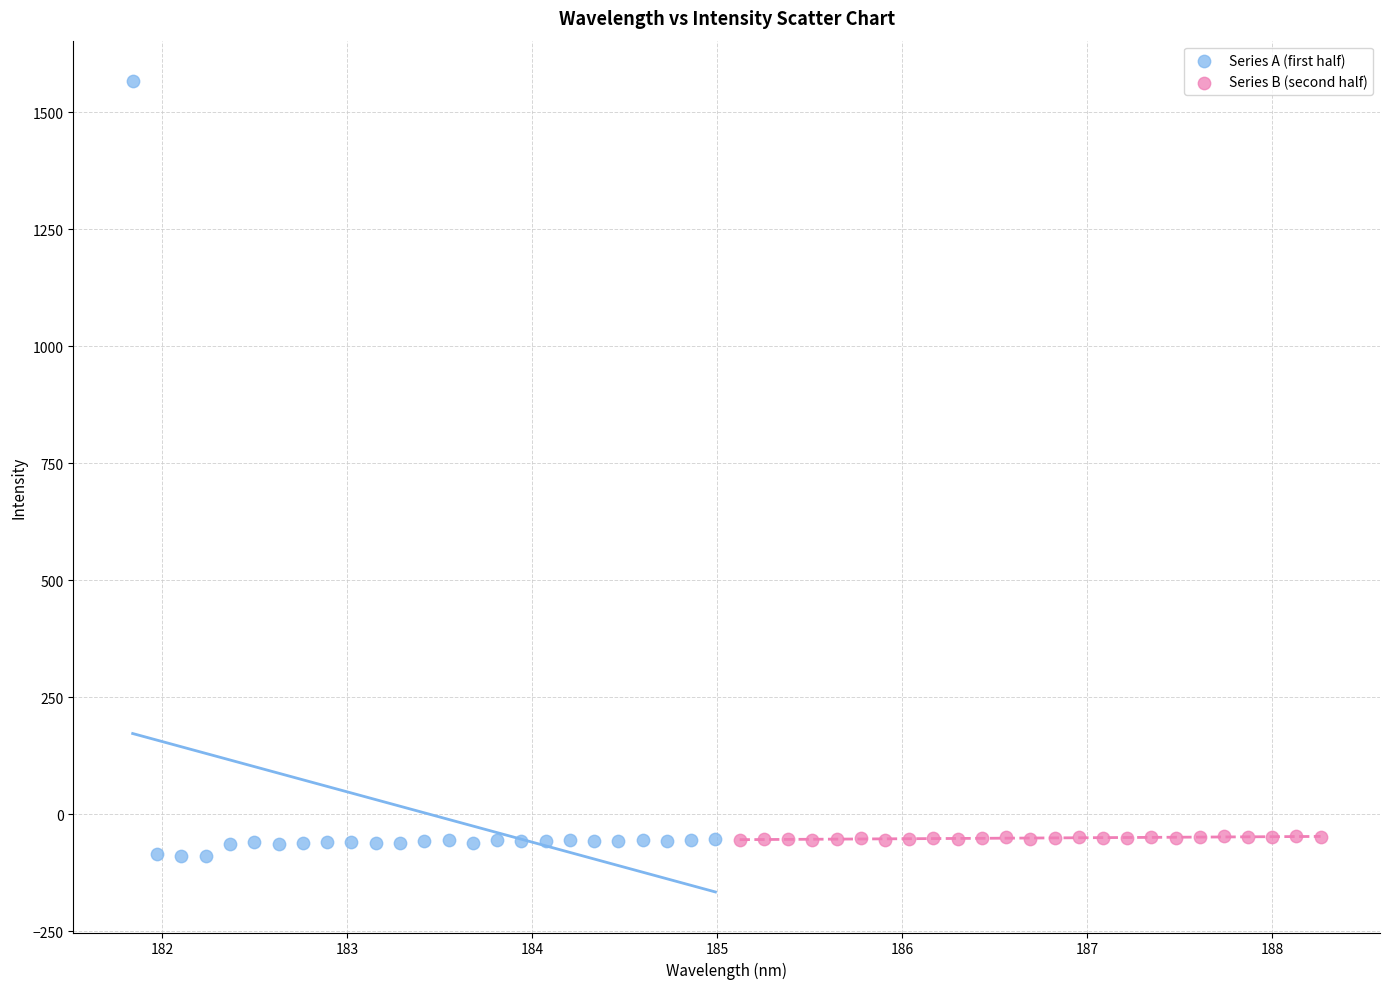

Which series contains the lowest Y value?

Series A (first half)